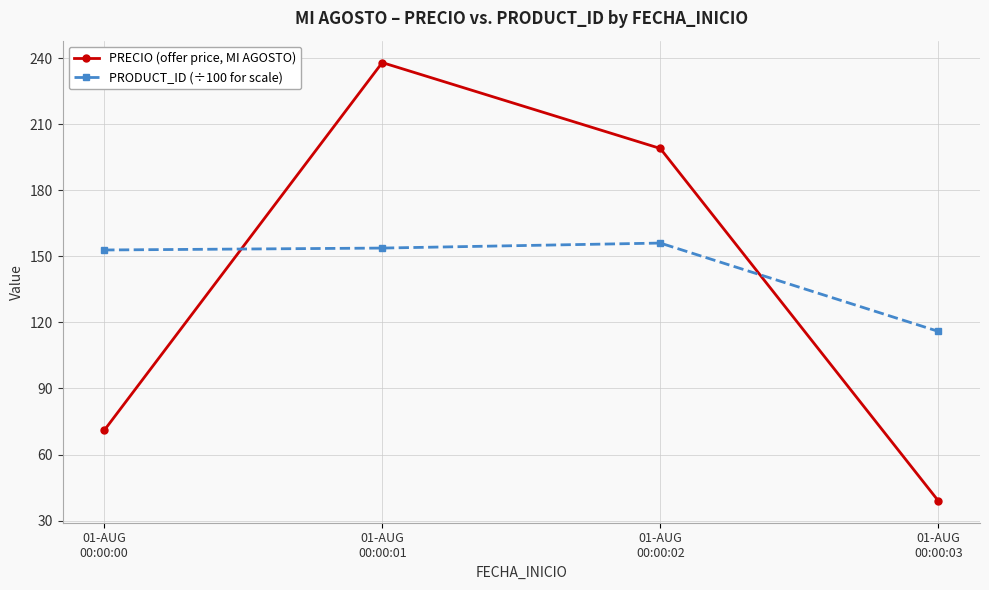

What position from the right is 01-AUG
00:00:01?

3